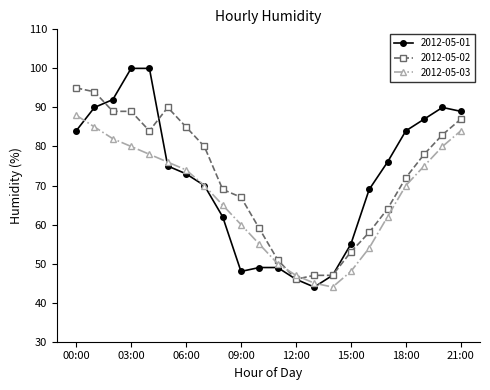

Does the chart display data point markers on the line(s)?

Yes